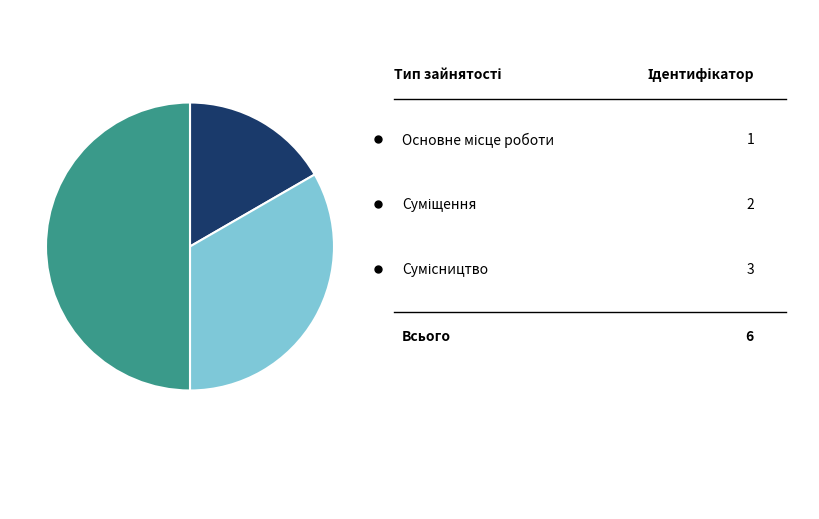

To the nearest percent, what is the difference between the largest and smallest slice percentages?

33%